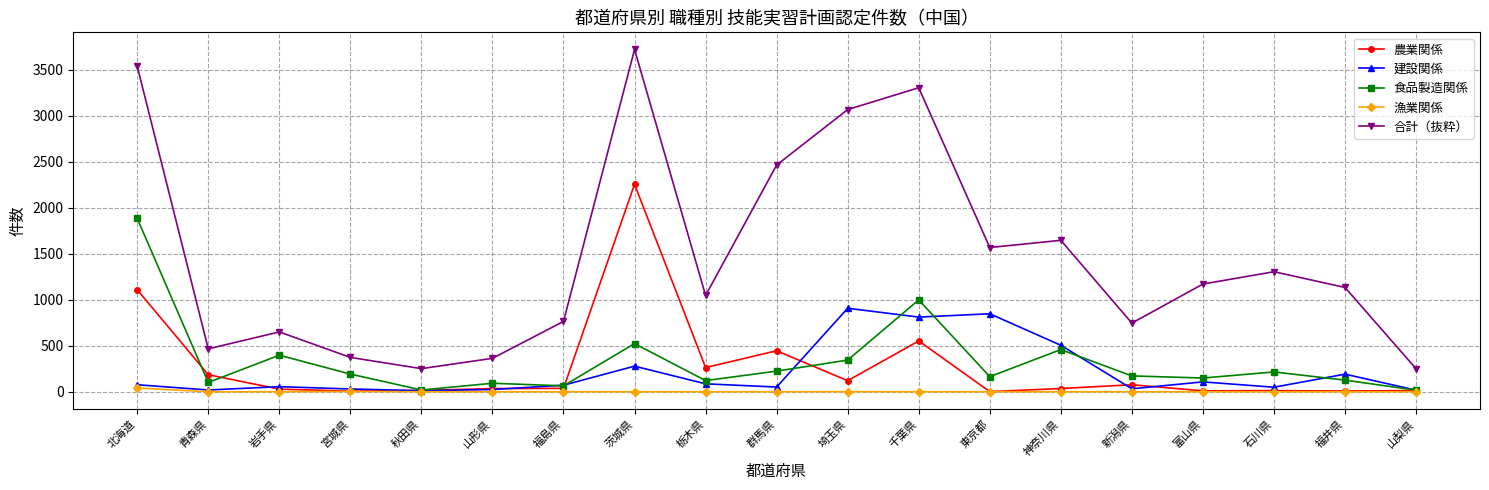

How many lines are shown in the chart?

5